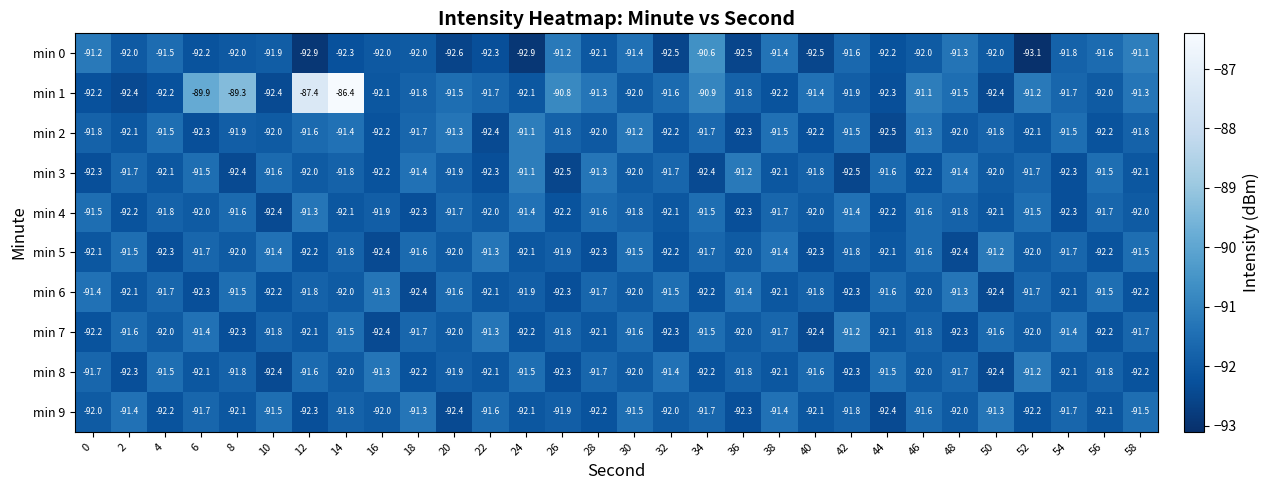

At which label does min 2 reach its peak?

24